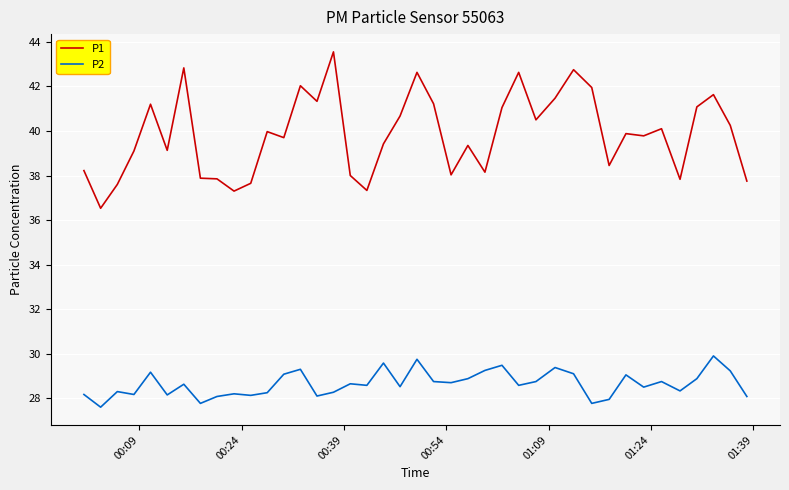

Which series has the widest spread of values?

P1